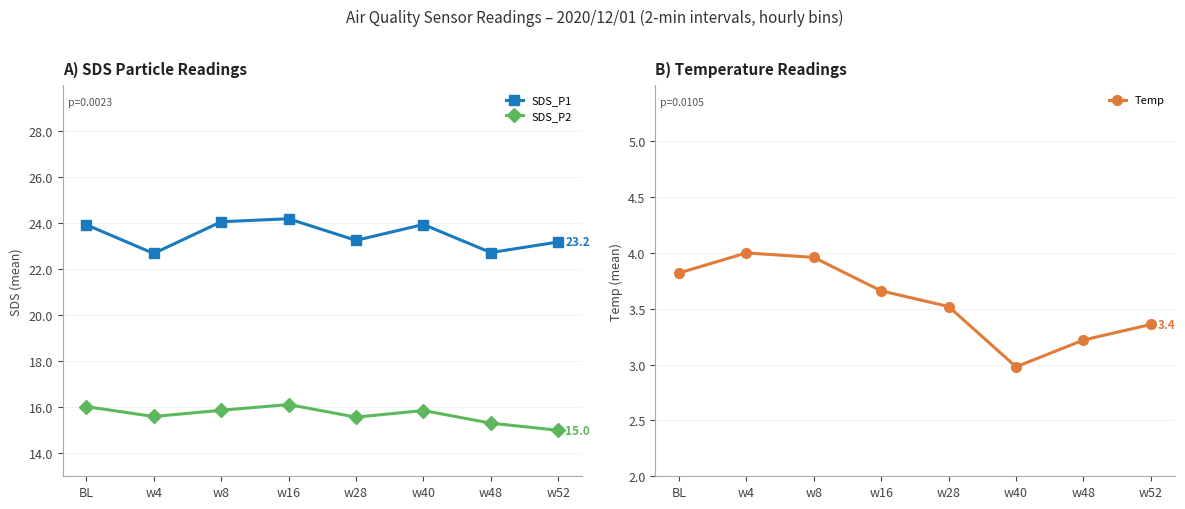

The value of SDS_P1 at w52 is 23.2. True or false?

True